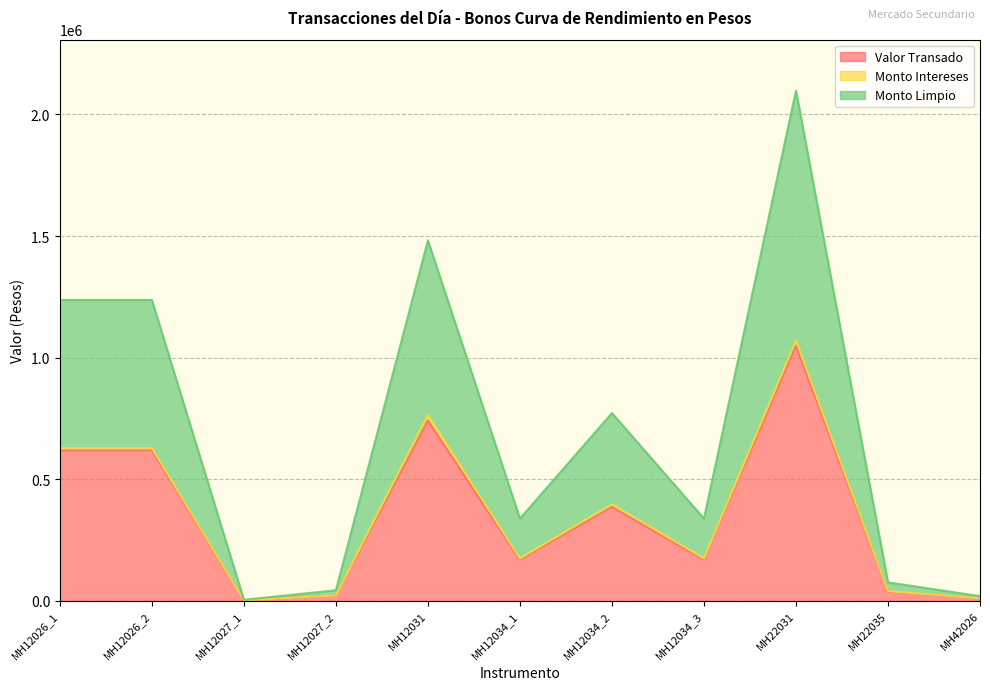

What are all the series names shown in the legend?

Valor Transado, Monto Intereses, Monto Limpio